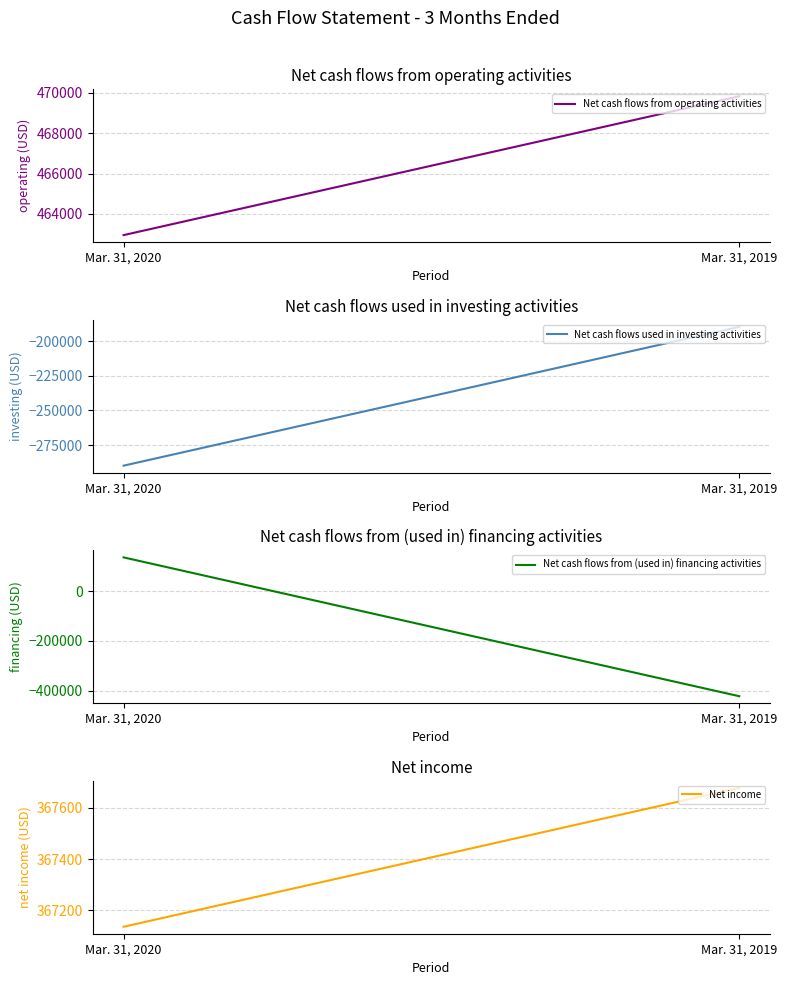

Is it true that Net income equals 112241 at Mar. 31, 2019?

False